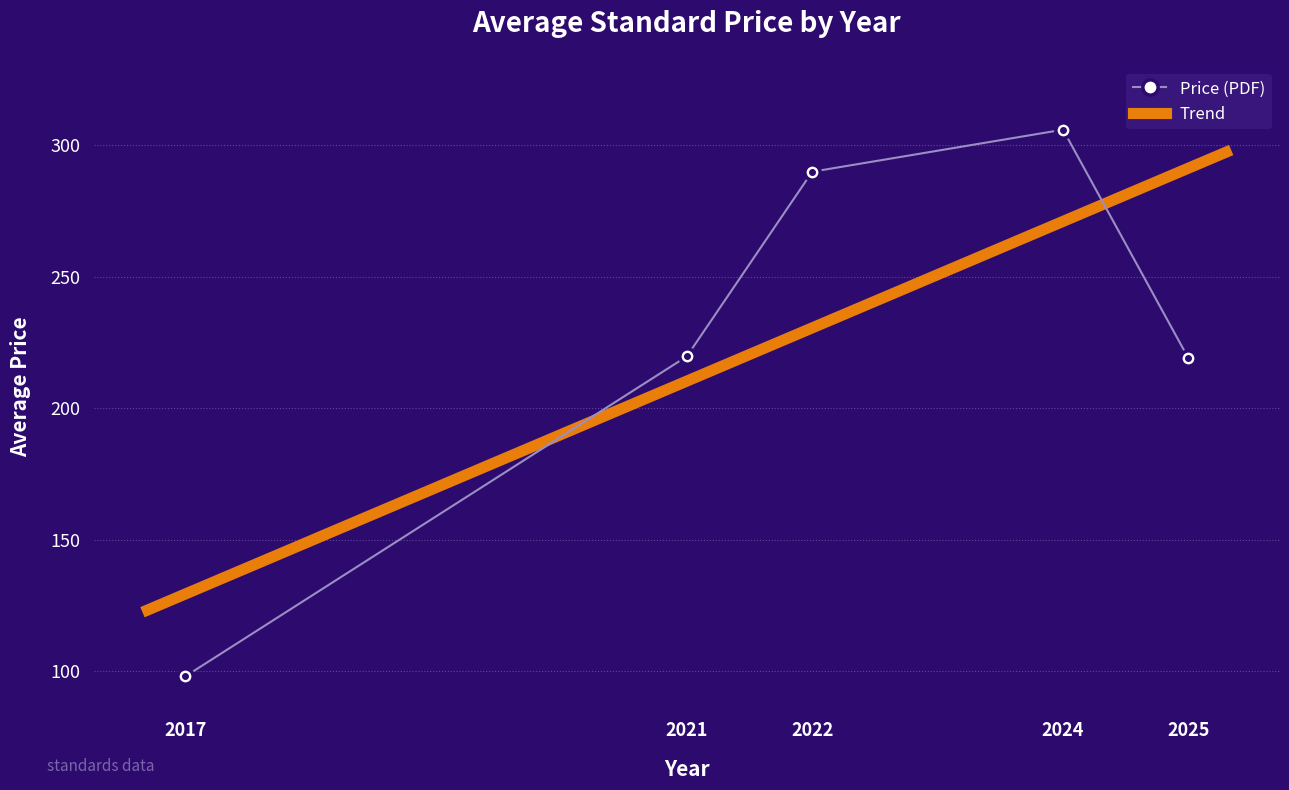

What is the maximum value for Price (PDF)?

306.0